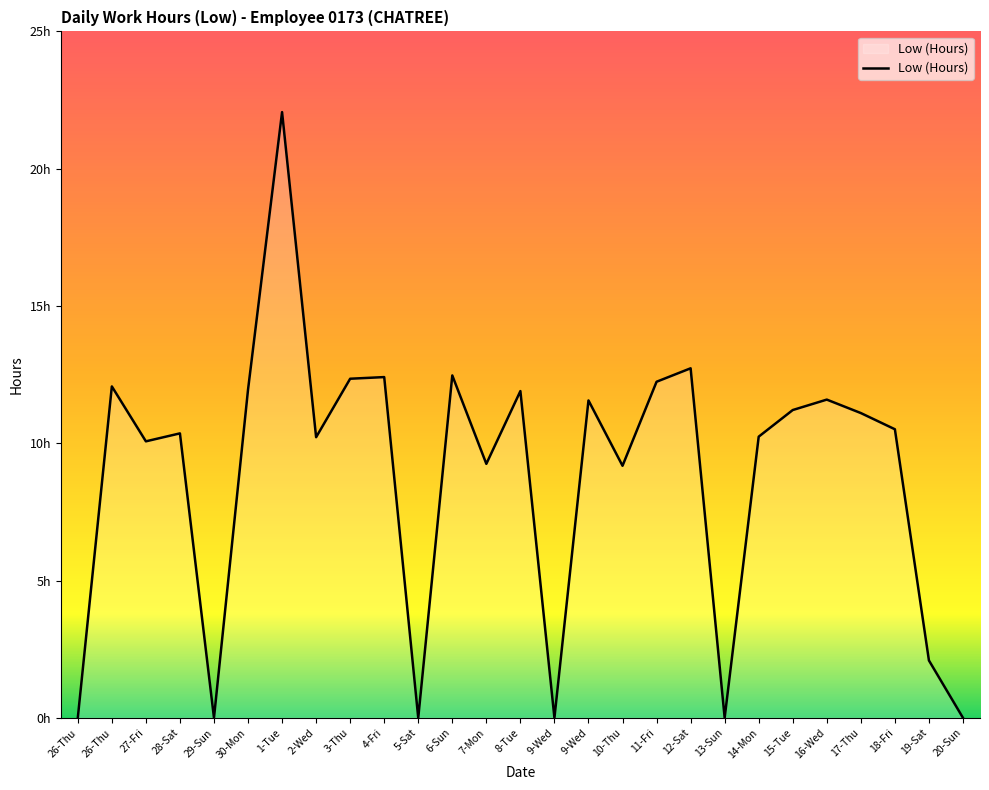

List the labels in order of value, smallest first.

26-Thu, 29-Sun, 5-Sat, 9-Wed, 13-Sun, 20-Sun, 19-Sat, 10-Thu, 7-Mon, 27-Fri, 2-Wed, 14-Mon, 28-Sat, 18-Fri, 17-Thu, 15-Tue, 9-Wed, 16-Wed, 8-Tue, 30-Mon, 26-Thu, 11-Fri, 3-Thu, 4-Fri, 6-Sun, 12-Sat, 1-Tue